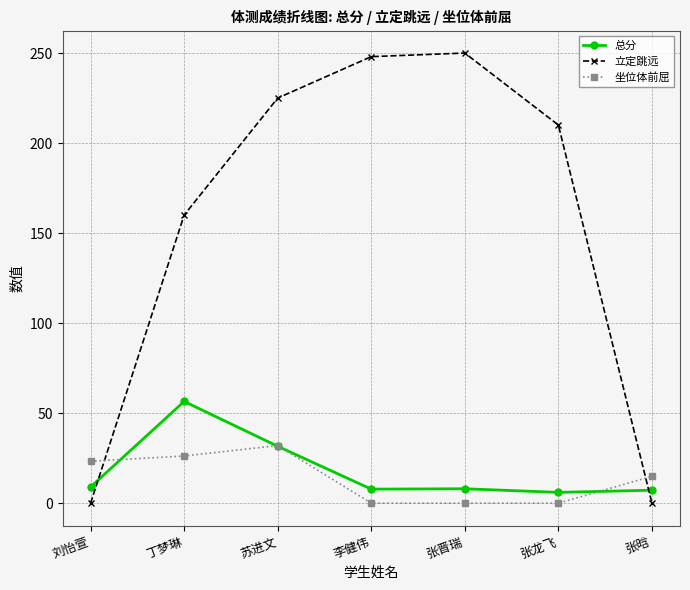

What position from the right is 李健伟?

4